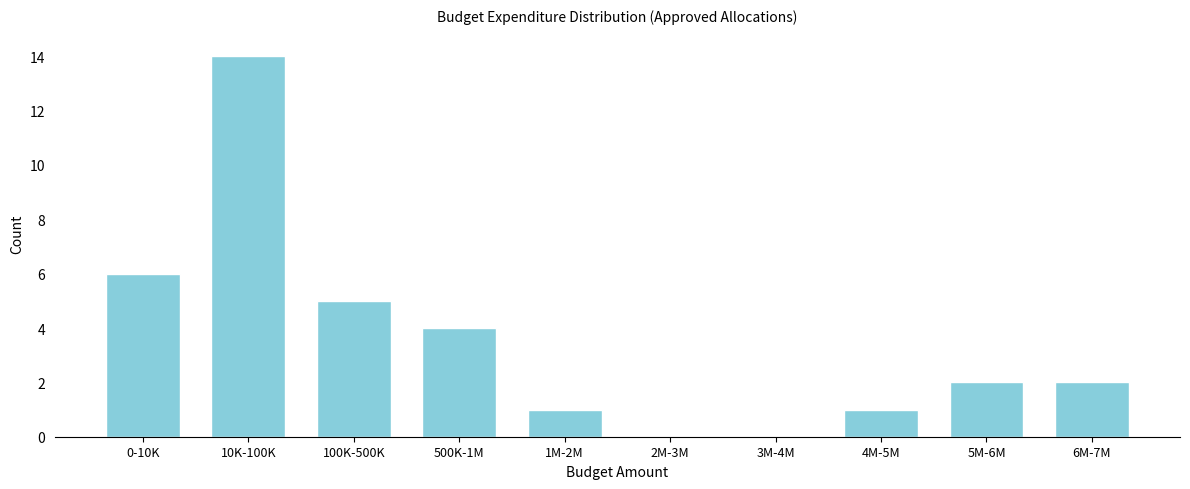

The chart shows a value of 0 at 3M-4M. True or false?

True